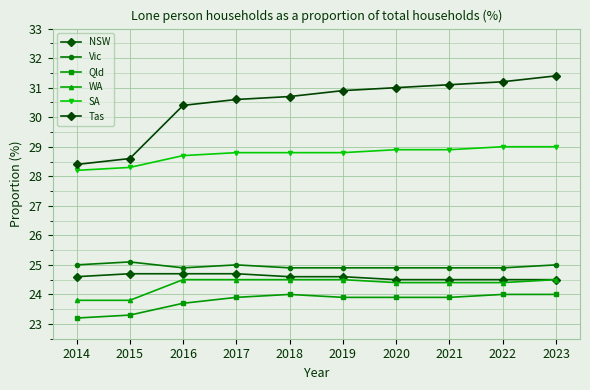

Where is Qld nearest to the value 23?

2014